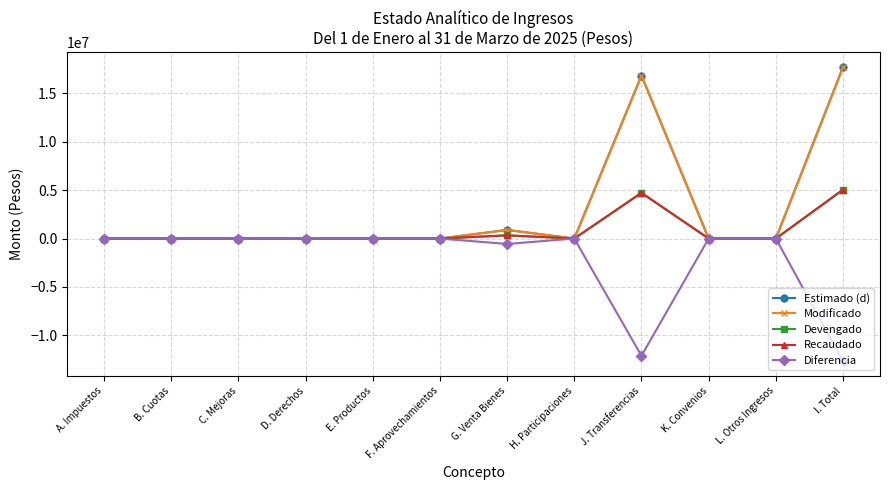

Is this an area chart (filled region under the line)?

No